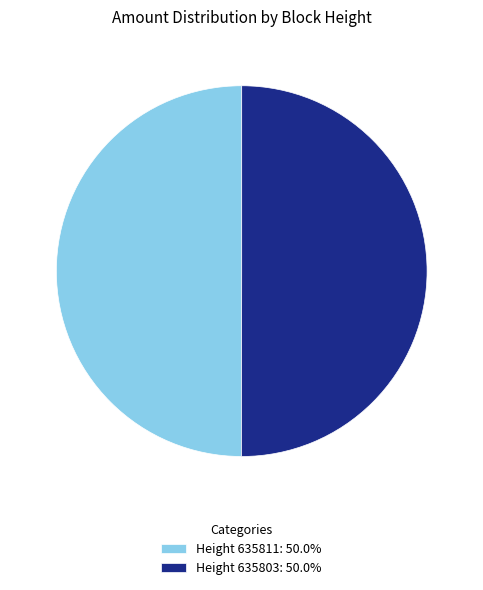

Do Height 635803: 50.0% and Height 635811: 50.0% together represent more than half of the pie?

Yes